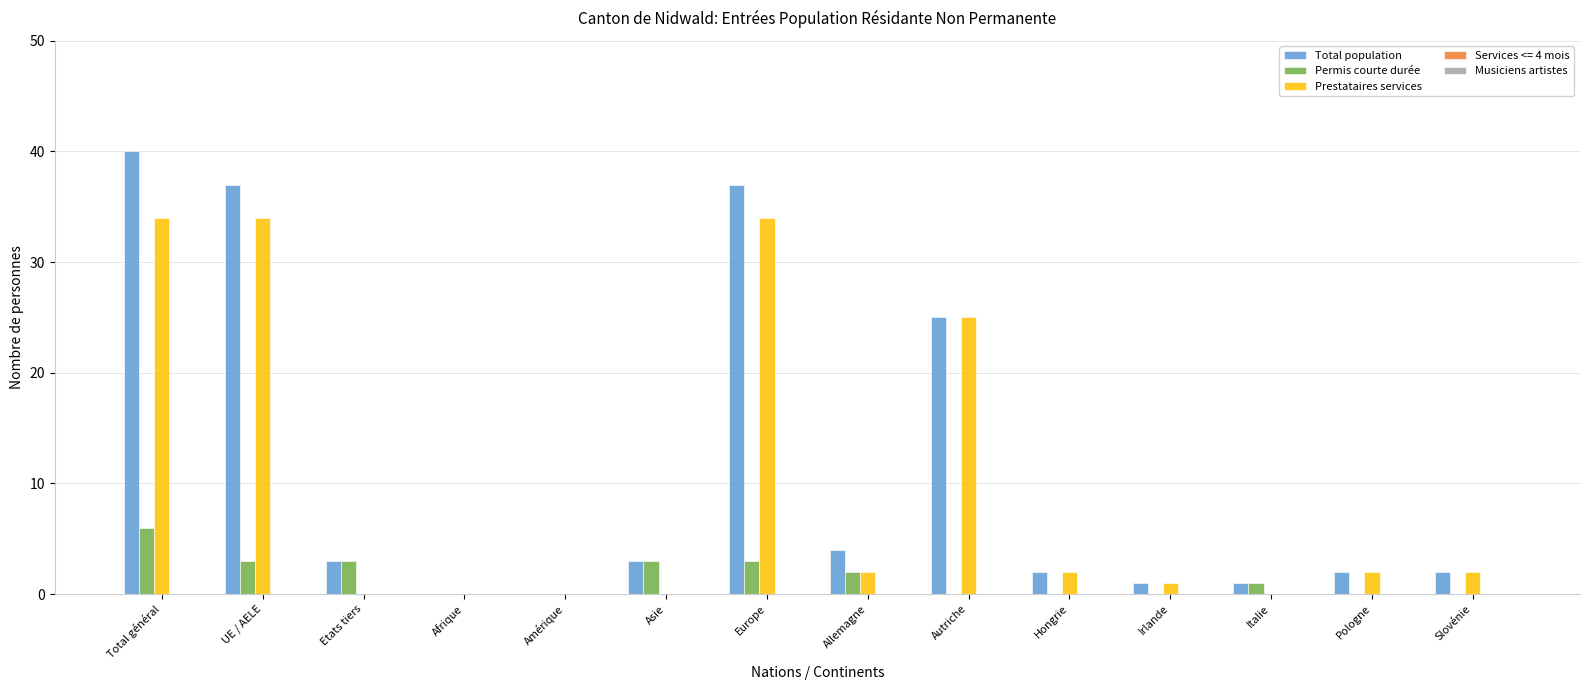

What is the greatest value displayed?

40